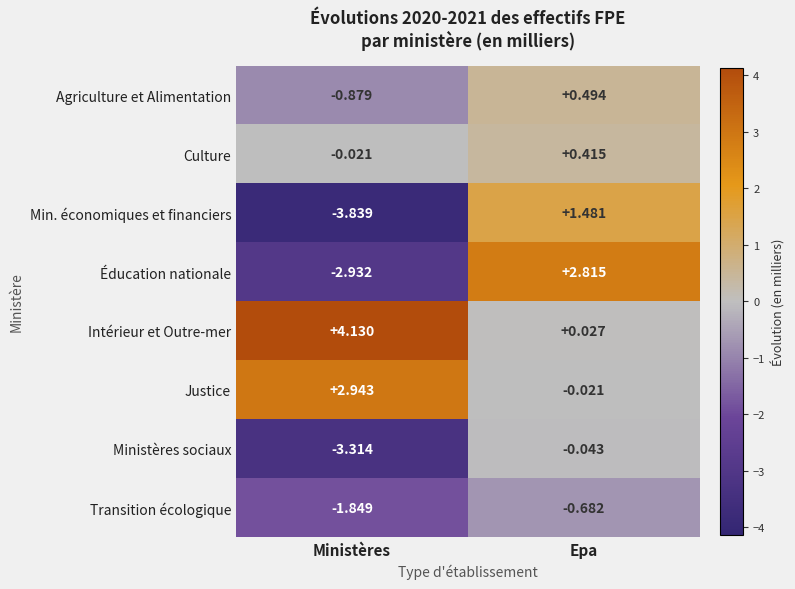

How many series are shown in this chart?

8